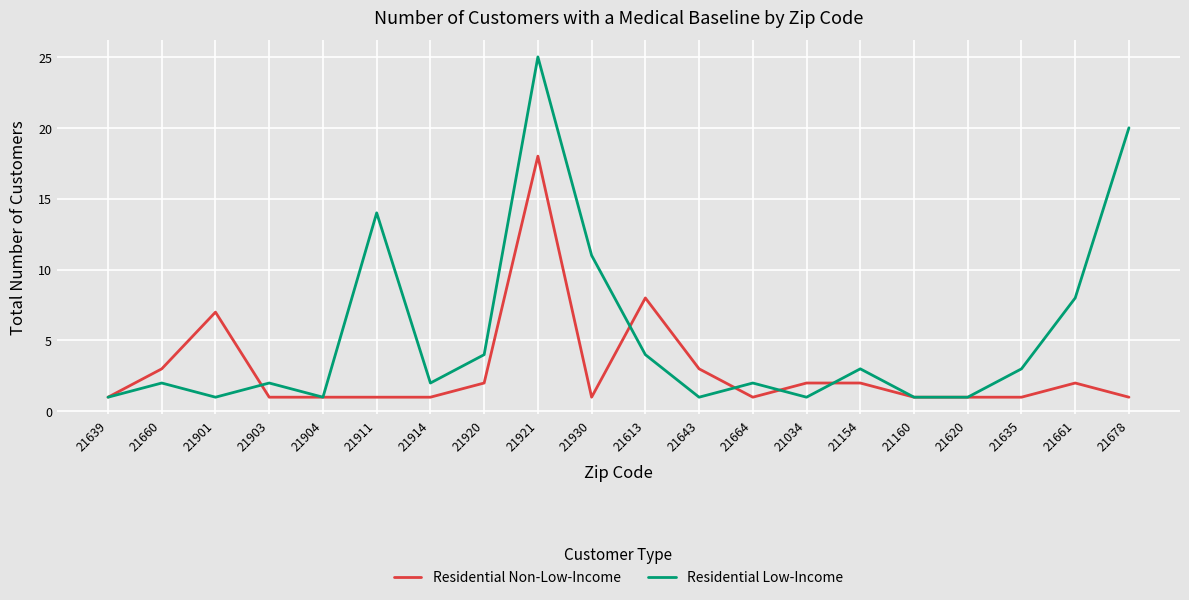

The value of Residential Non-Low-Income at 21620 is 0. True or false?

False